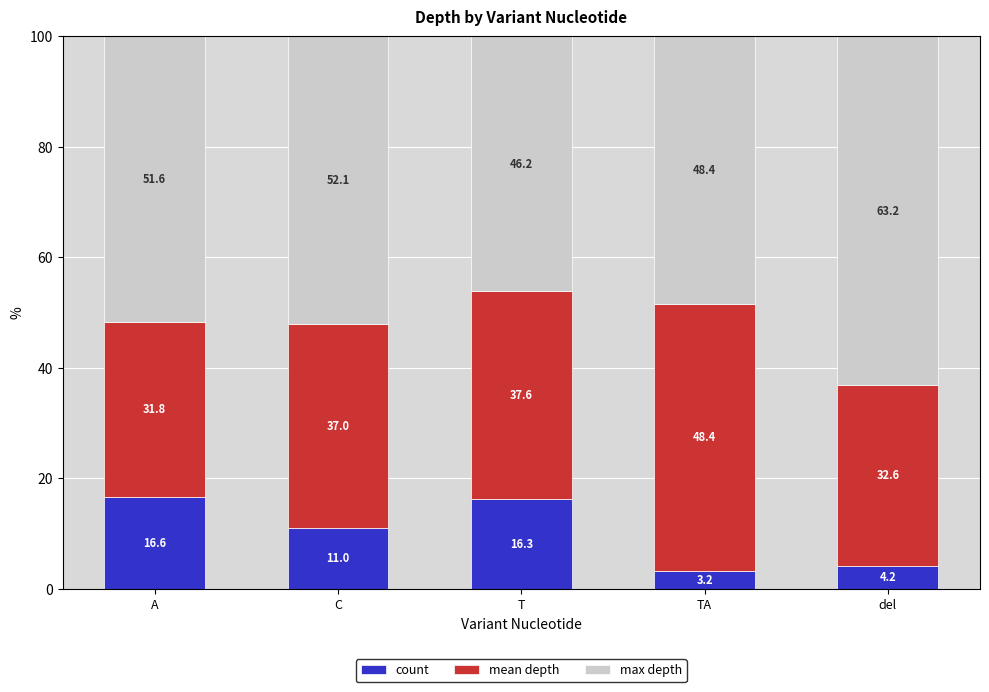

The value of count at C is 4.2. True or false?

False